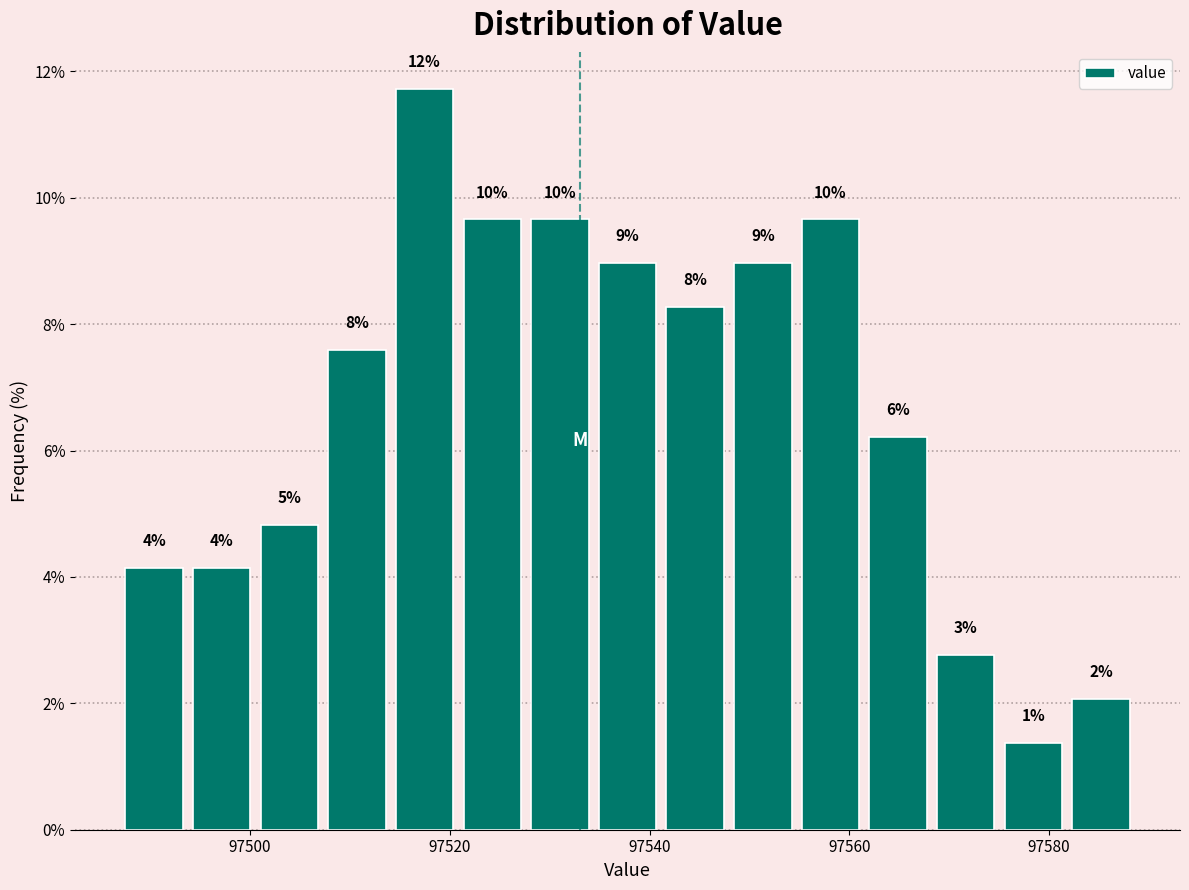

Around what value on the x-axis is the tallest bar? Give the approximate position of its centre, as read against the axis.

97518